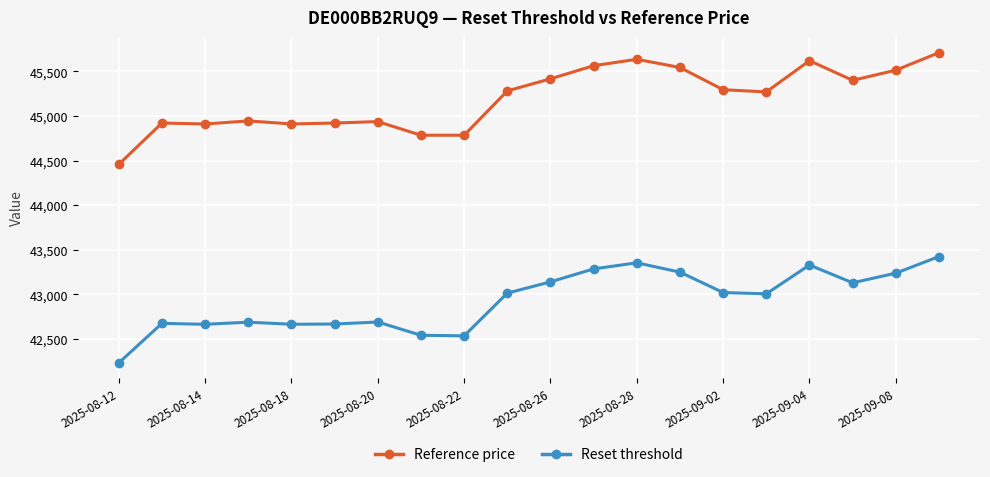

True or false: Reset threshold has more than 1 interior local peaks.

True